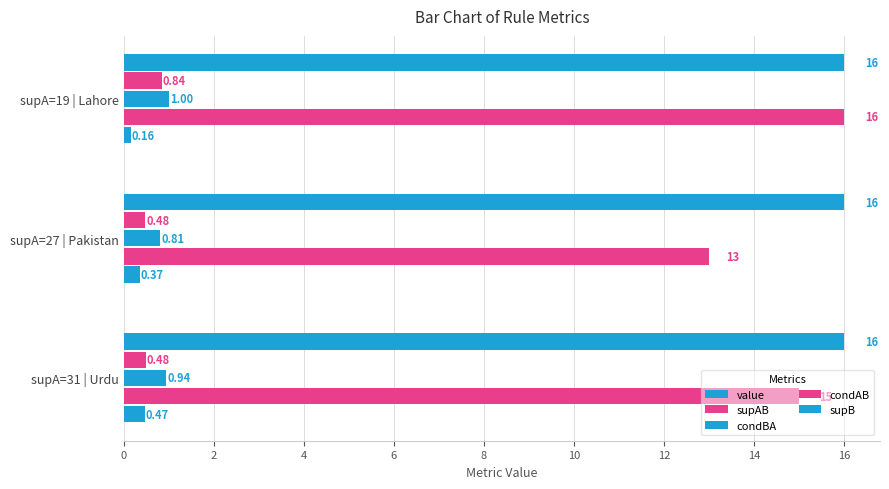

Which series has the largest range (max minus min)?

supAB